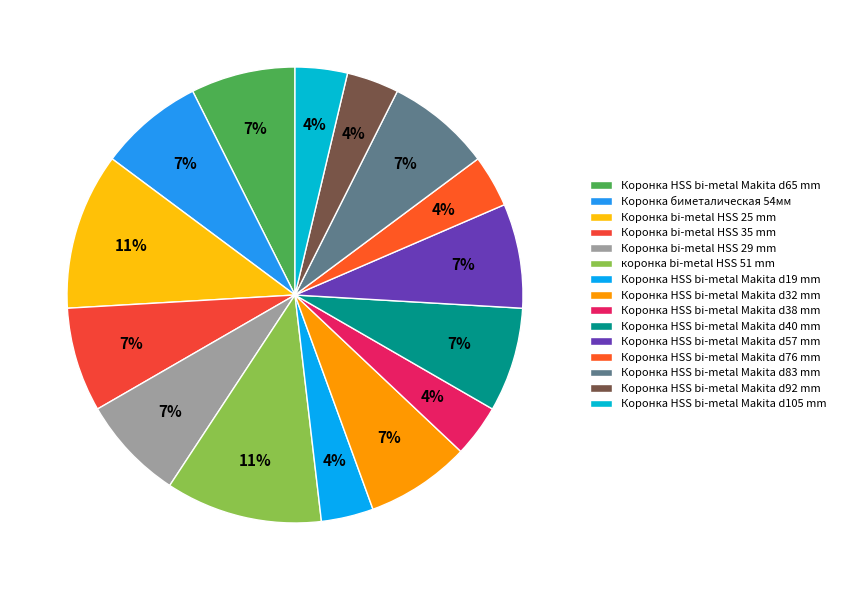

True or false: Коронка HSS bi-metal Makita d105 mm accounts for 12% of the total.

False